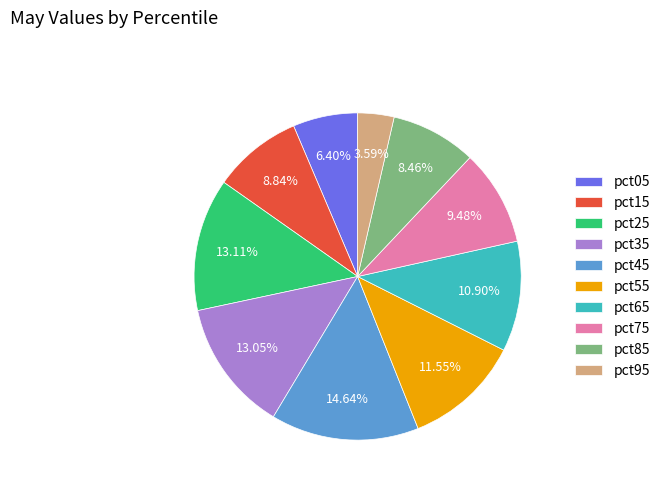

Is it true that pct85 is 8% of the pie?

True